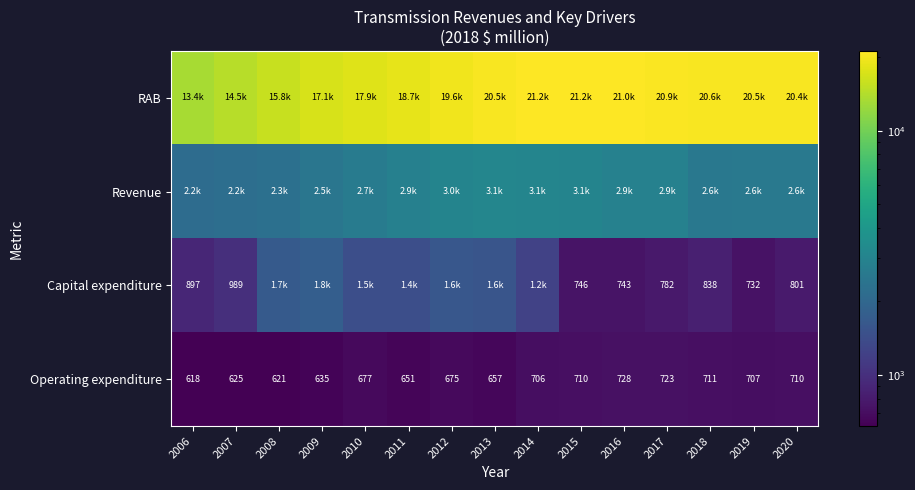

The value of Revenue at 2015 is 695.9. True or false?

False